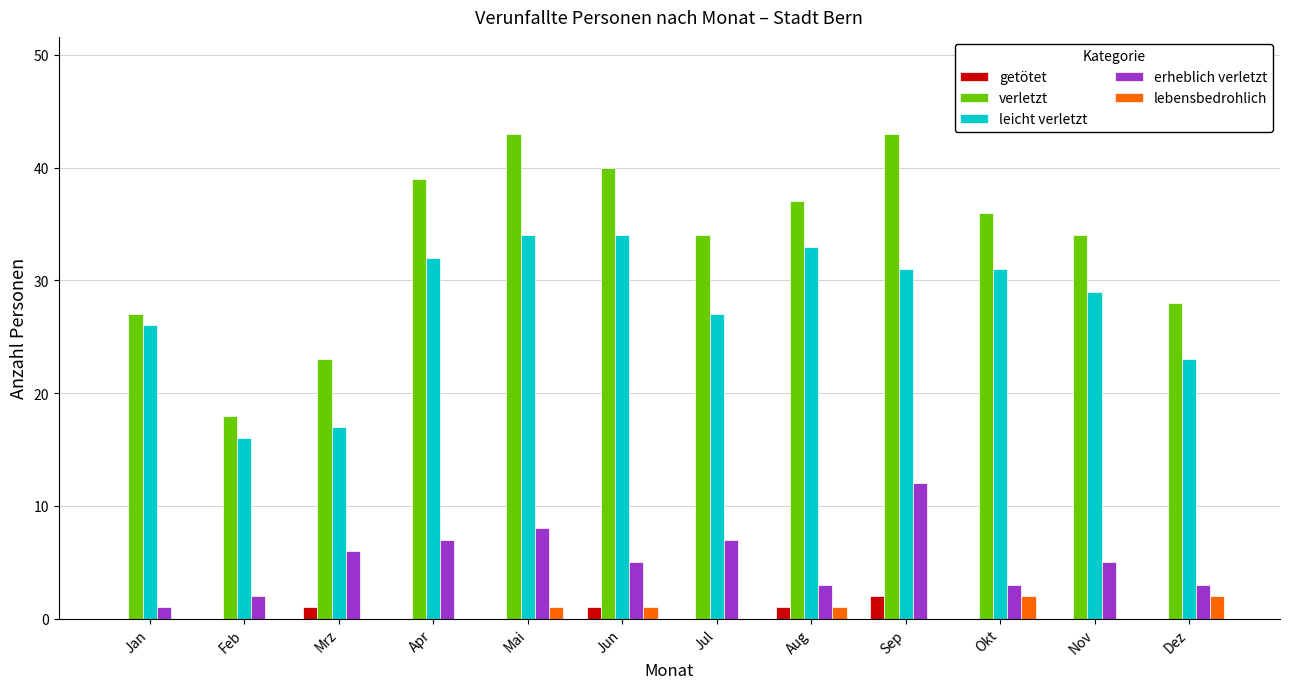

Reading left to right, transcribe all the data shown in this chart.

getötet: Jan=0	Feb=0	Mrz=1	Apr=0	Mai=0	Jun=1	Jul=0	Aug=1	Sep=2	Okt=0	Nov=0	Dez=0
verletzt: Jan=27	Feb=18	Mrz=23	Apr=39	Mai=43	Jun=40	Jul=34	Aug=37	Sep=43	Okt=36	Nov=34	Dez=28
leicht verletzt: Jan=26	Feb=16	Mrz=17	Apr=32	Mai=34	Jun=34	Jul=27	Aug=33	Sep=31	Okt=31	Nov=29	Dez=23
erheblich verletzt: Jan=1	Feb=2	Mrz=6	Apr=7	Mai=8	Jun=5	Jul=7	Aug=3	Sep=12	Okt=3	Nov=5	Dez=3
lebensbedrohlich: Jan=0	Feb=0	Mrz=0	Apr=0	Mai=1	Jun=1	Jul=0	Aug=1	Sep=0	Okt=2	Nov=0	Dez=2